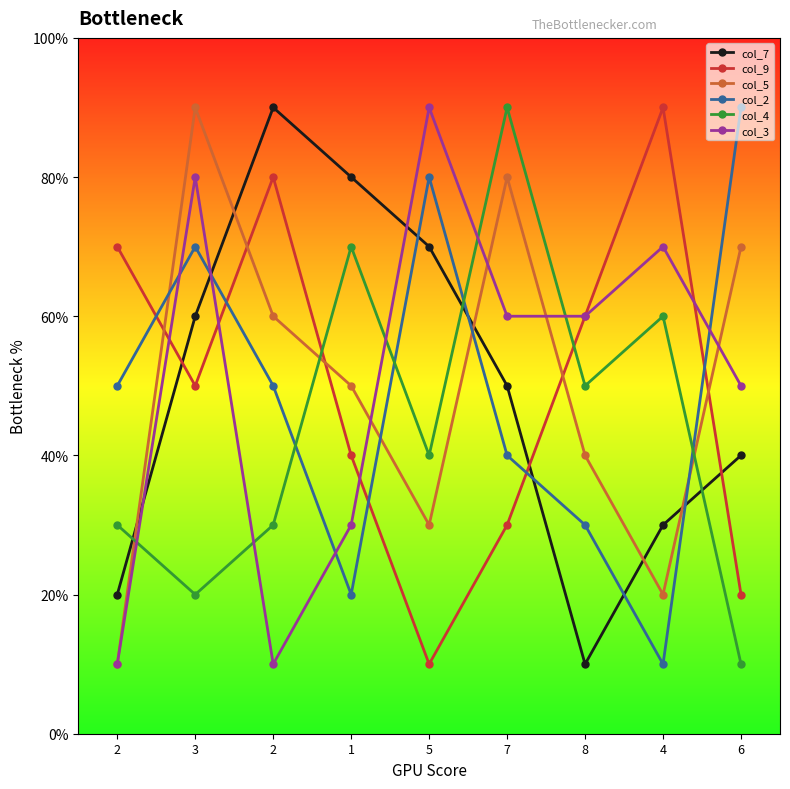

Is this an area chart (filled region under the line)?

No